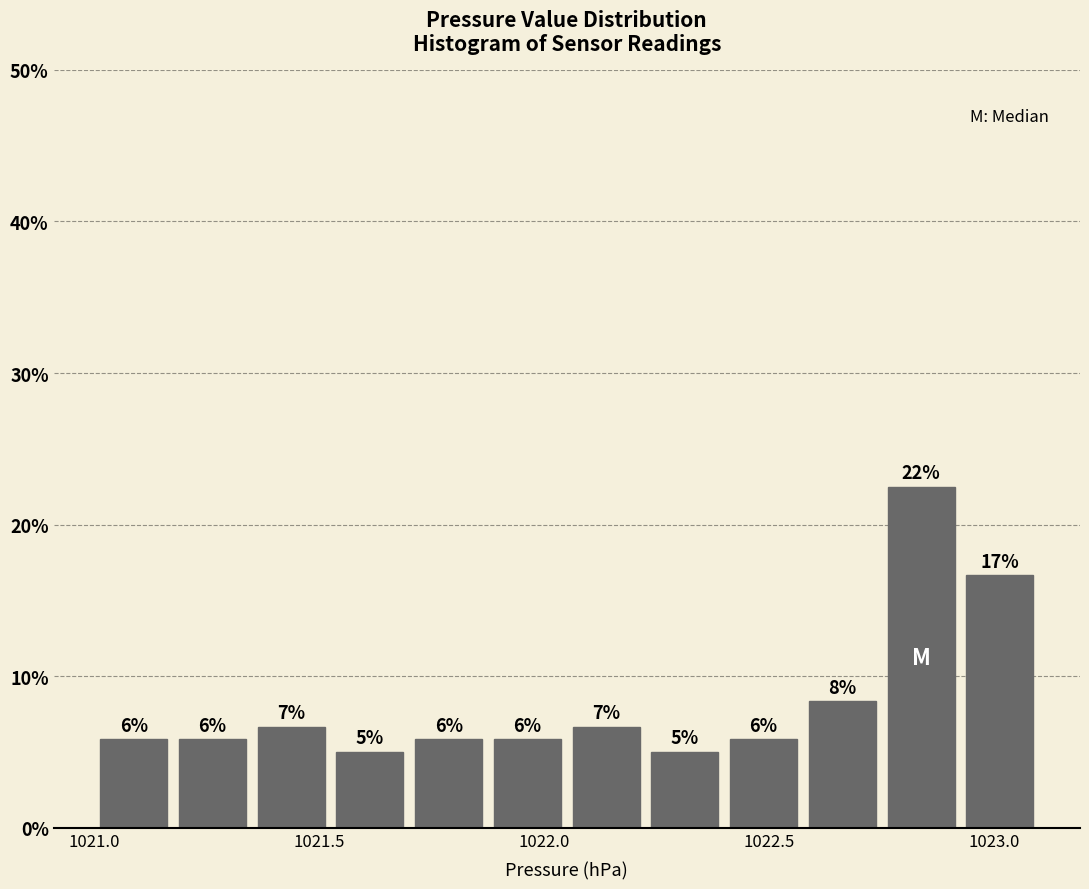

Around what value on the x-axis is the tallest bar? Give the approximate position of its centre, as read against the axis.

1022.85